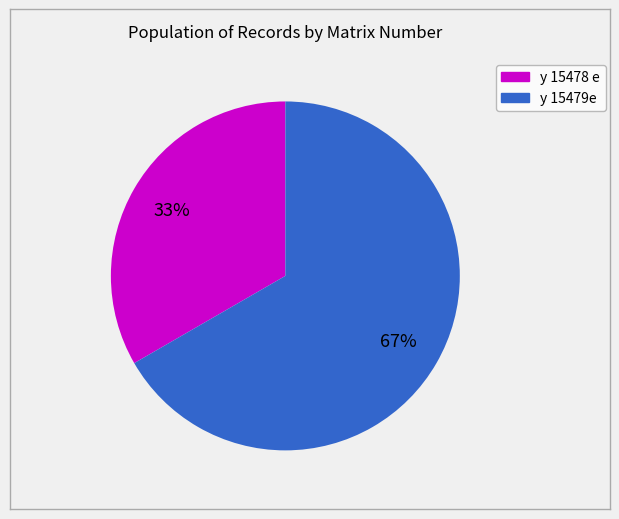

Count the number of slices in the pie.

2